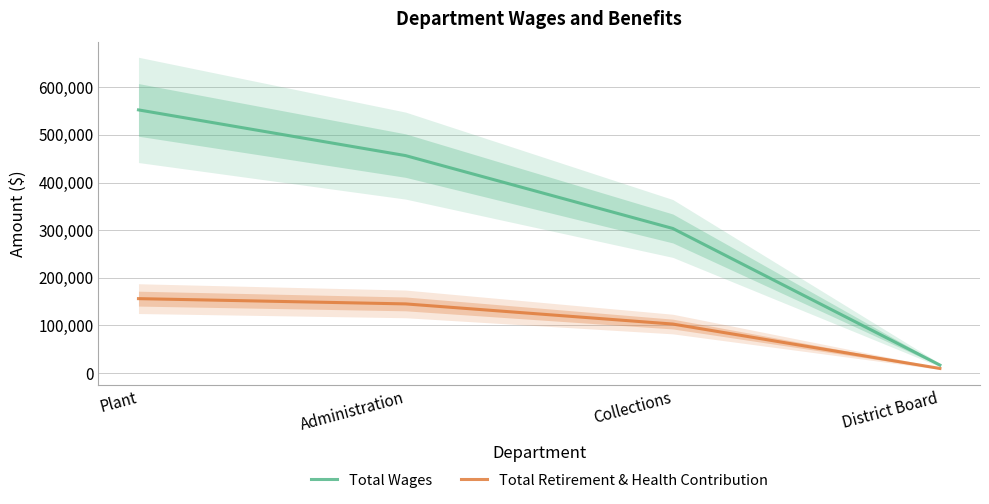

At Plant, list the series in order from largest to smallest.

Total Wages, Total Retirement & Health Contribution